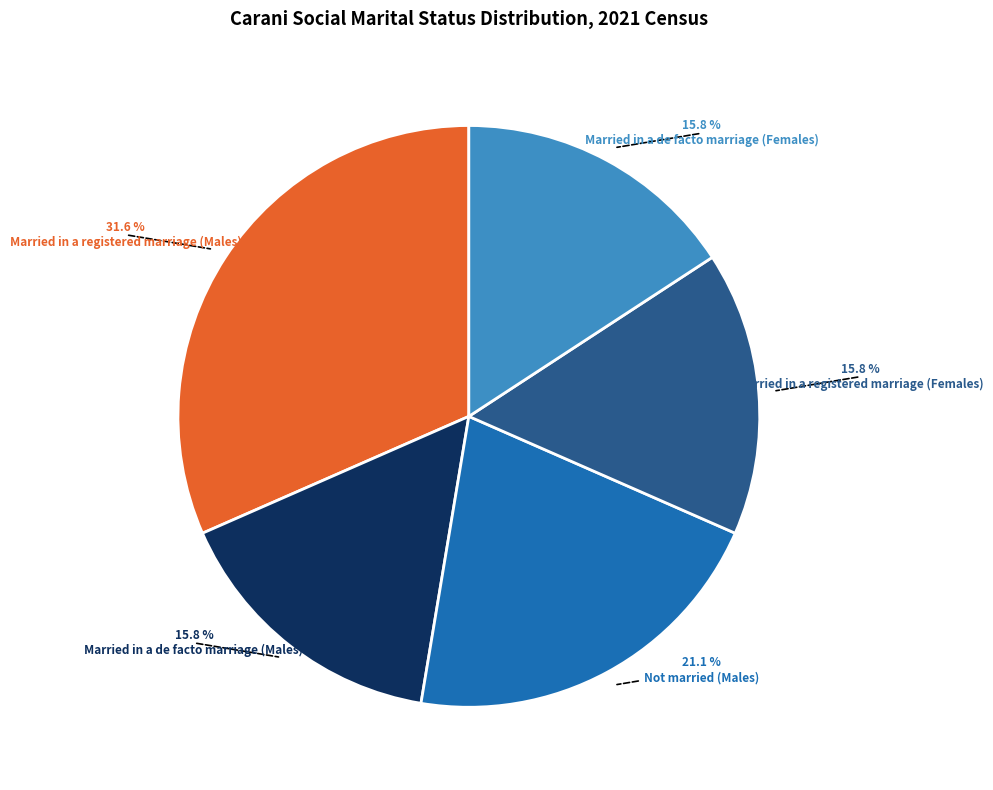

Does any single category account for the majority?

No